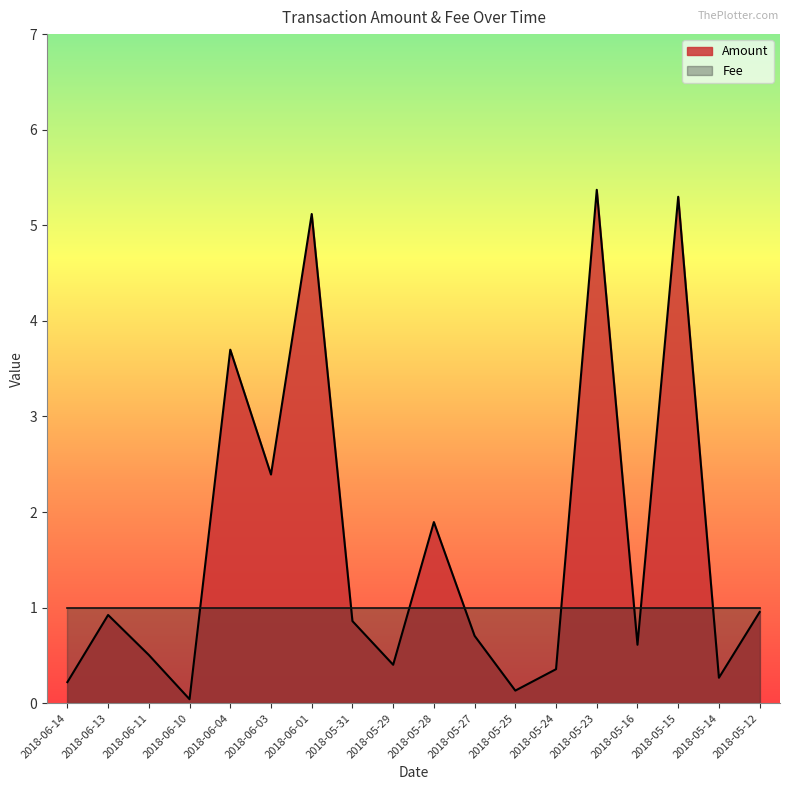

True or false: the data shows 0.0 at 2018-06-10.

True